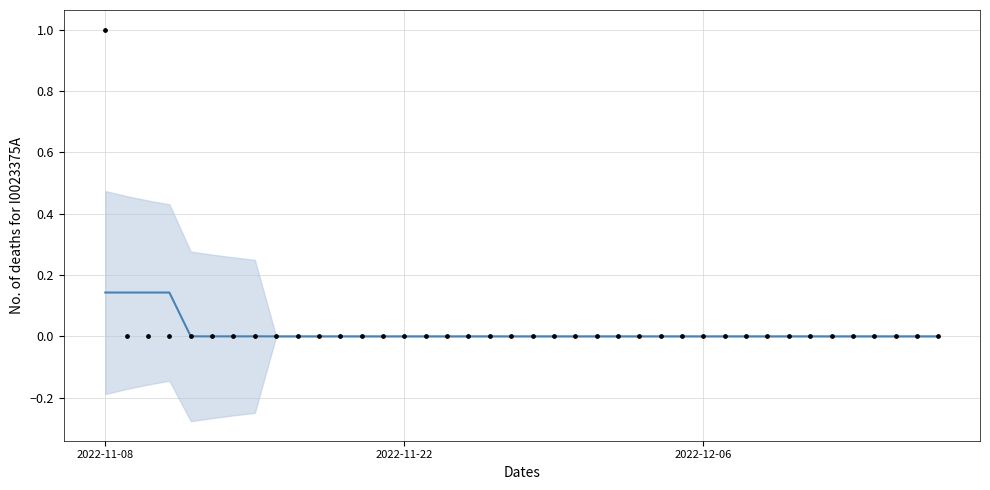

At how many categories does at least one series exceed 0?

4